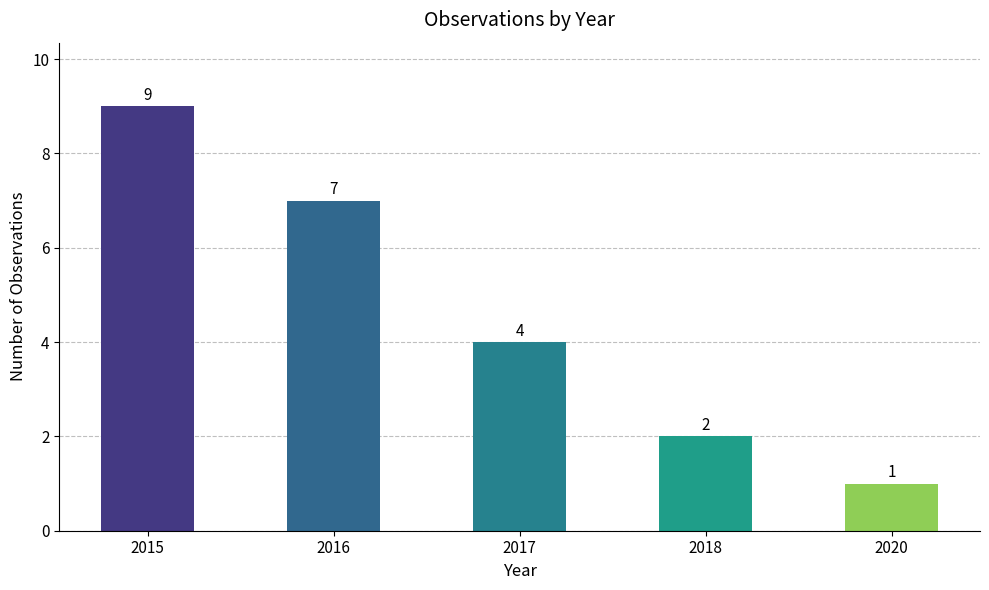

What is the minimum value shown in the chart?

1